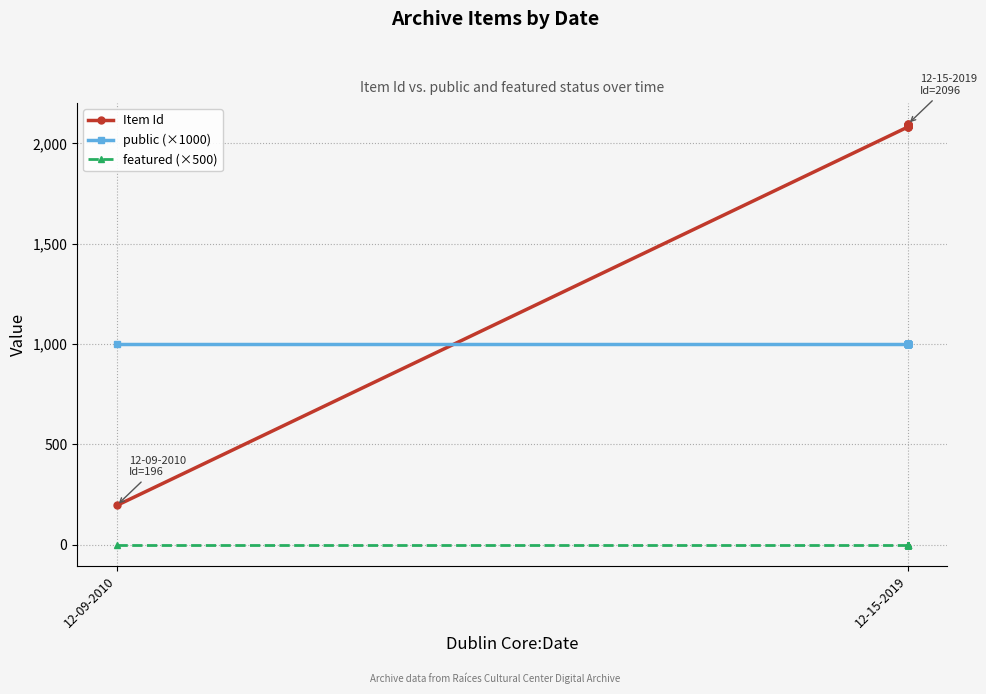

Rank the series by their maximum value, from lowest to highest.

featured (×500), public (×1000), Item Id